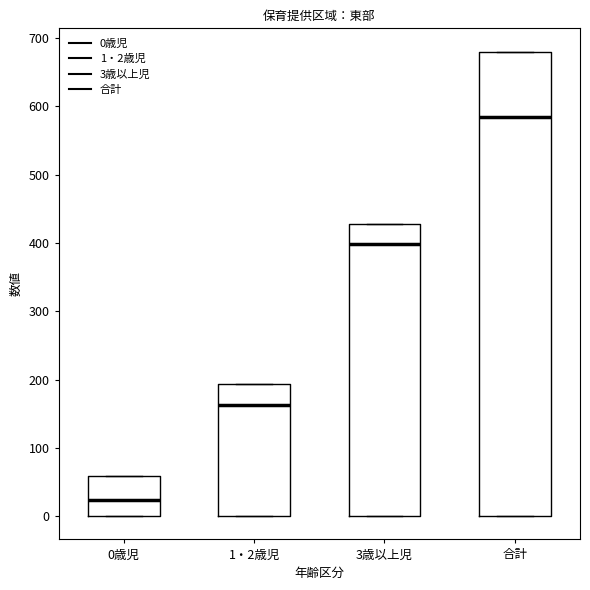

Where does the median line of the box for 3歳以上児 sit on the y-axis? The values are not printed on the chart, so give them approximately, as read against the axis.

400